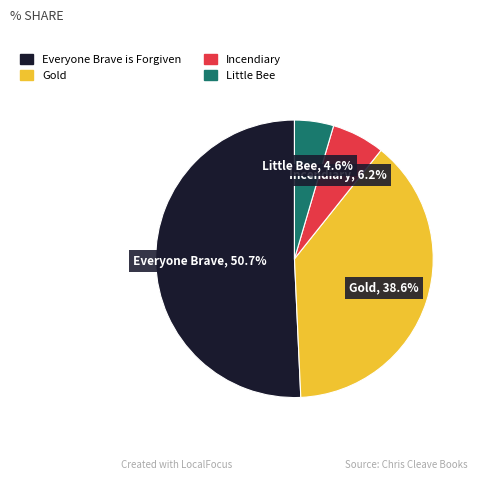

Rank the categories by value from highest to lowest.

Everyone Brave is Forgiven, Gold, Incendiary, Little Bee